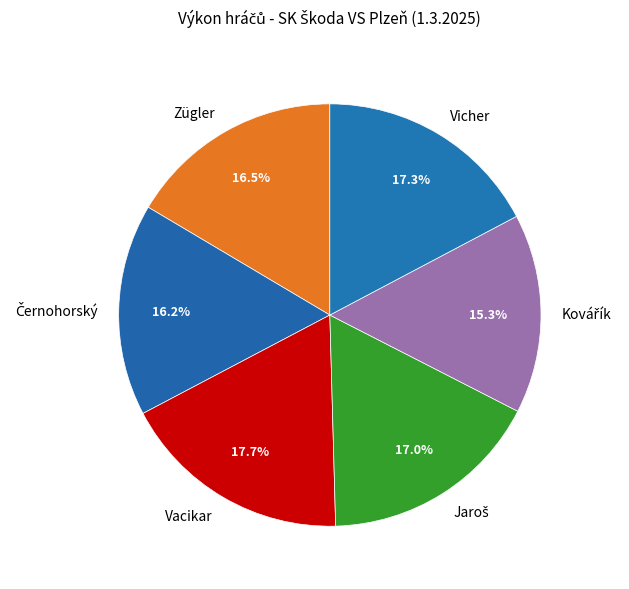

Is there a majority slice in this chart?

No